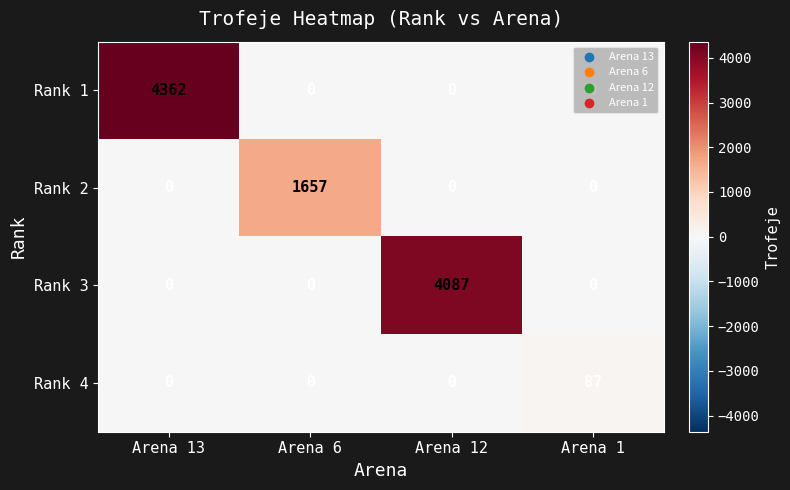

Is the value of Rank 3 at Arena 6 greater than the value of Rank 1 at Arena 13?

No